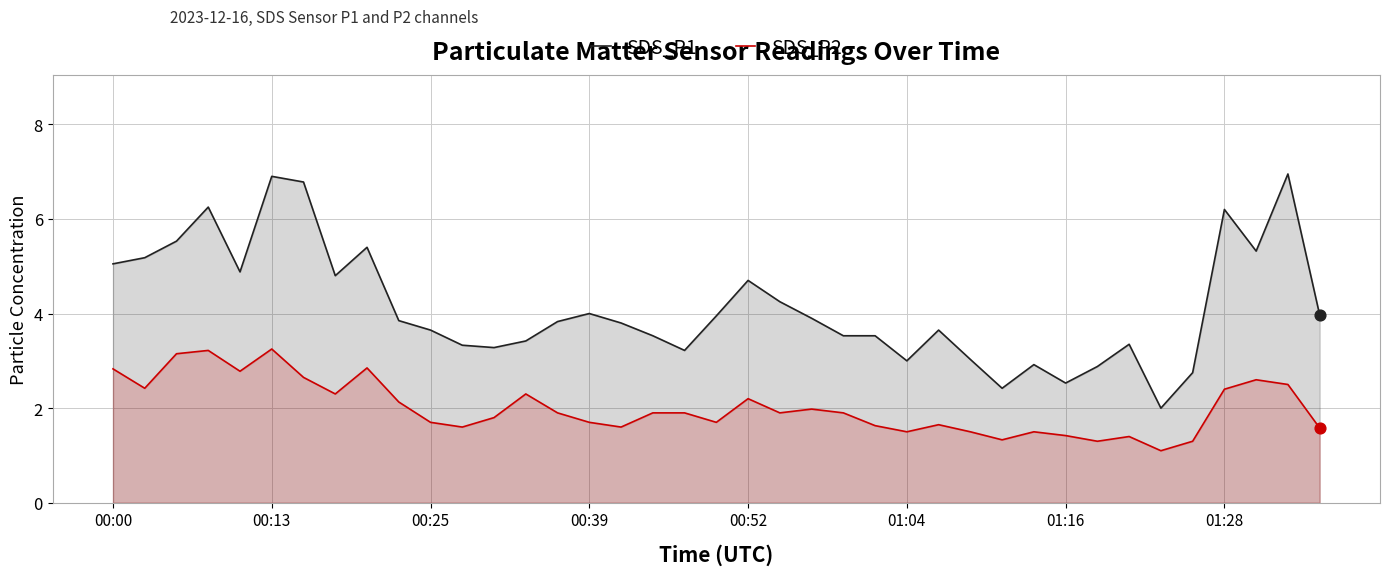

Which series contains the lowest Y value?

SDS_P2